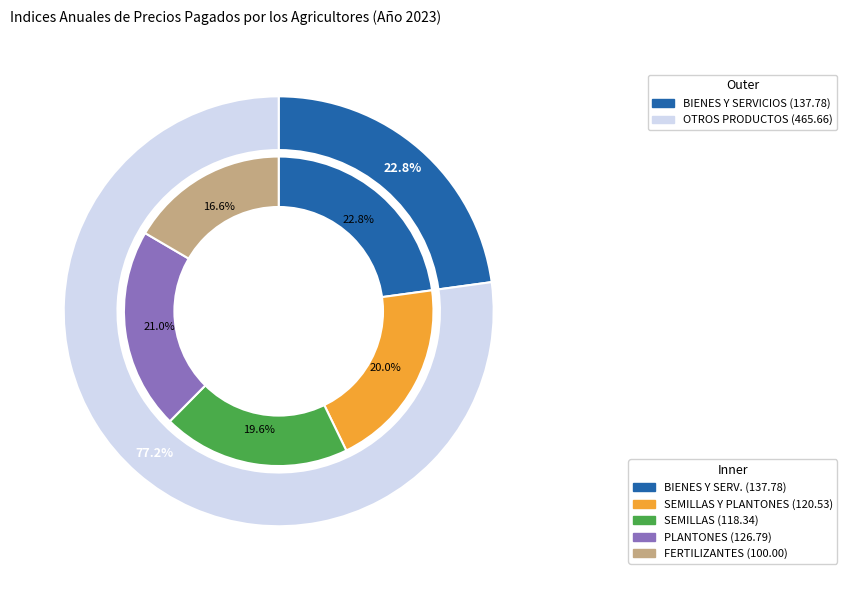

Is there any slice that represents more than half of the pie?

No